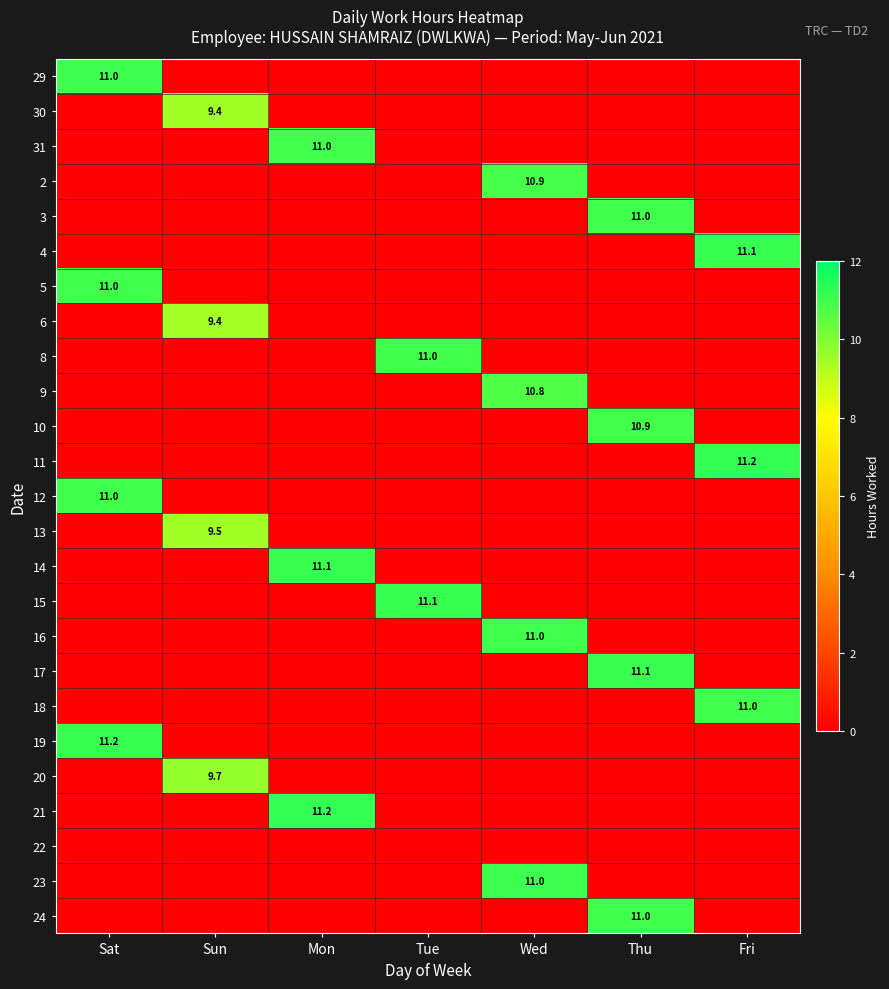

Which label corresponds to the largest value in the chart?

Fri